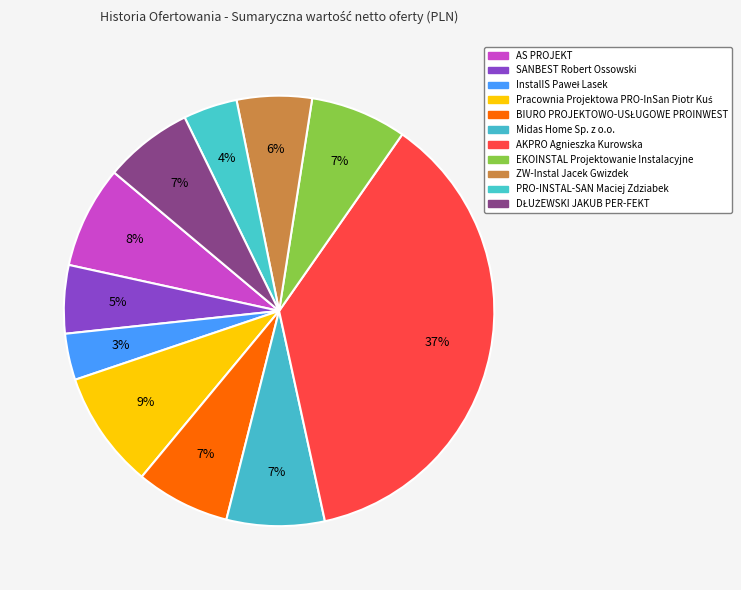

How many segments does this pie chart have?

11